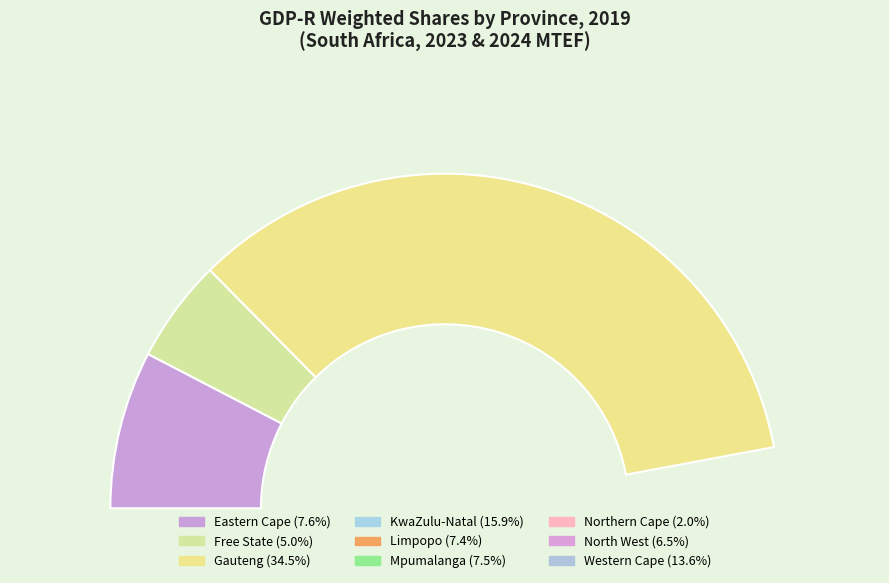

To the nearest percent, what percentage of the pie is Eastern Cape?

8%